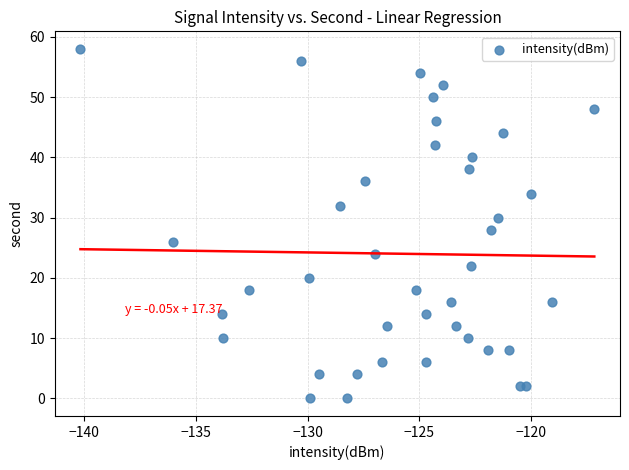

What is the range of Y values (max minus min)?

58